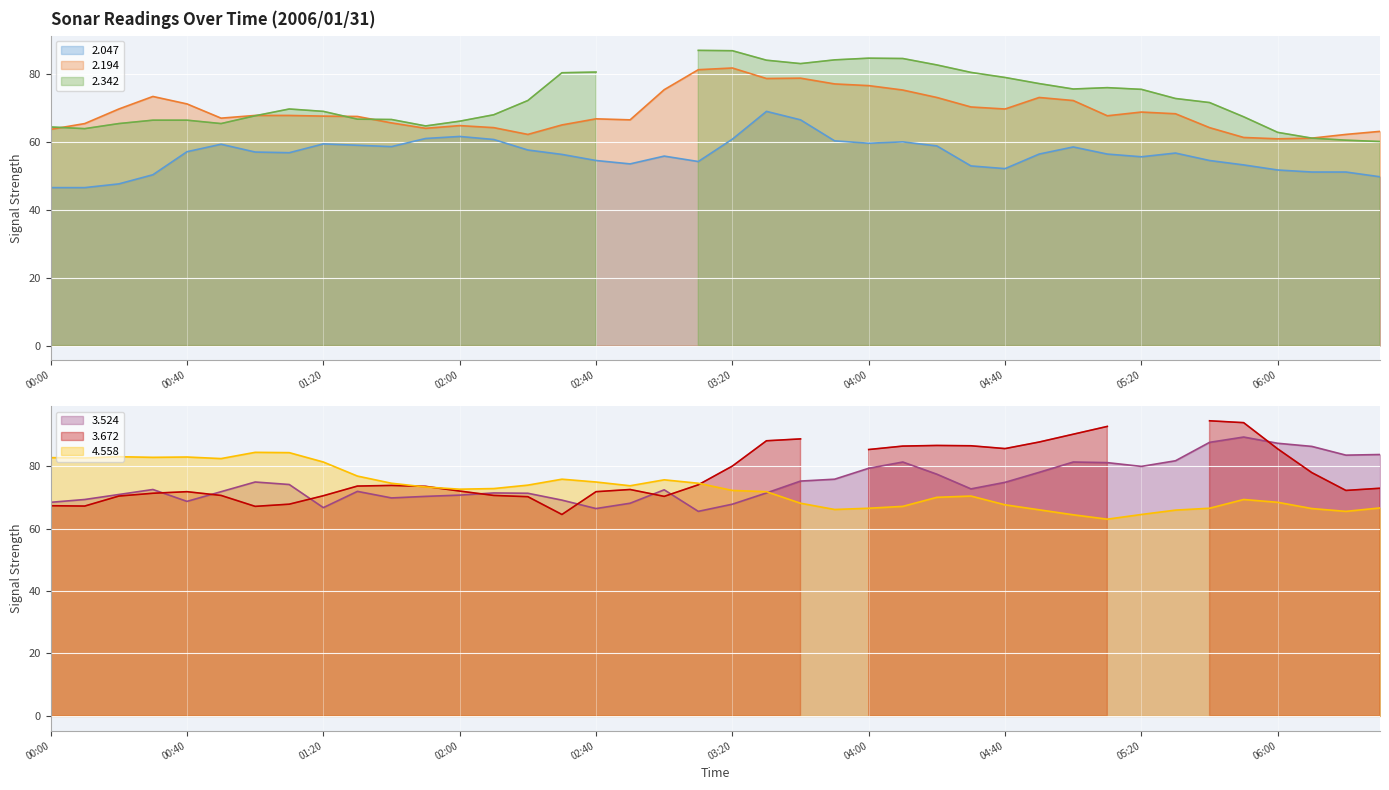

True or false: 2.047 and 2.194 intersect in this chart.

False